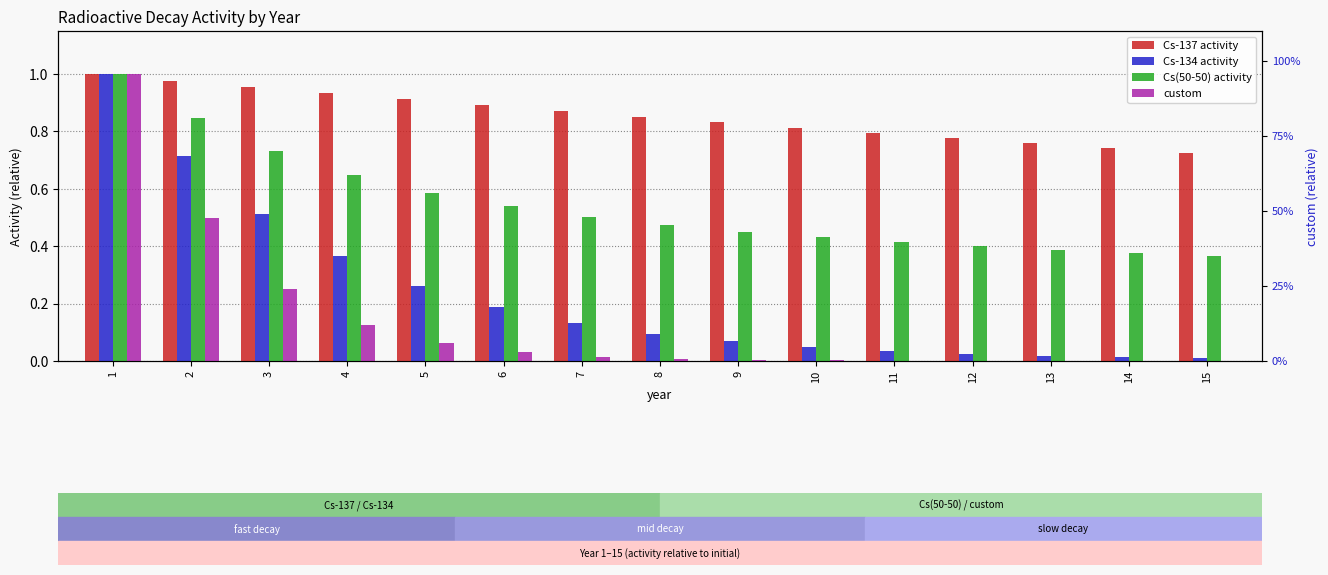

Reading left to right, list all the values displayed in this chart.

Cs-137 activity: 1.0	1.0	1.0	0.9	0.9	0.9	0.9	0.9	0.8	0.8	0.8	0.8	0.8	0.7	0.7
Cs-134 activity: 1.0	0.7	0.5	0.4	0.3	0.2	0.1	0.1	0.1	0.0	0.0	0.0	0.0	0.0	0.0
Cs(50-50) activity: 1.0	0.8	0.7	0.6	0.6	0.5	0.5	0.5	0.4	0.4	0.4	0.4	0.4	0.4	0.4
custom: 1.0	0.5	0.2	0.1	0.1	0.0	0.0	0.0	0.0	0.0	0.0	0.0	0.0	0.0	0.0